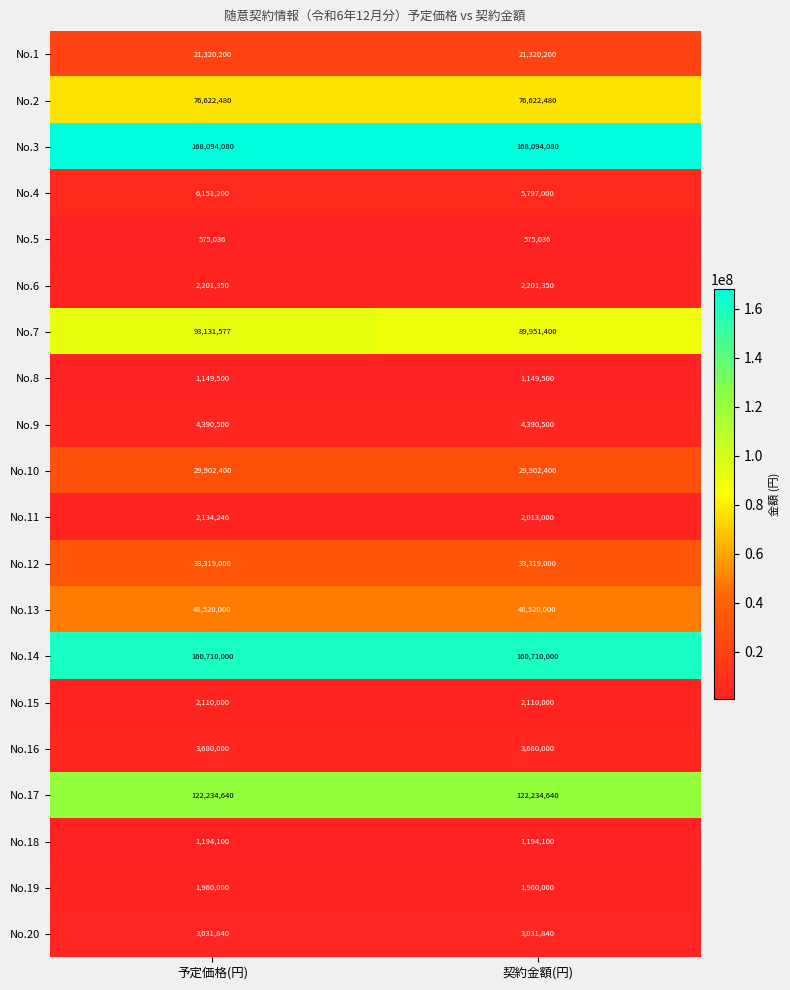

What is the sum of all No.3 values?

336188160